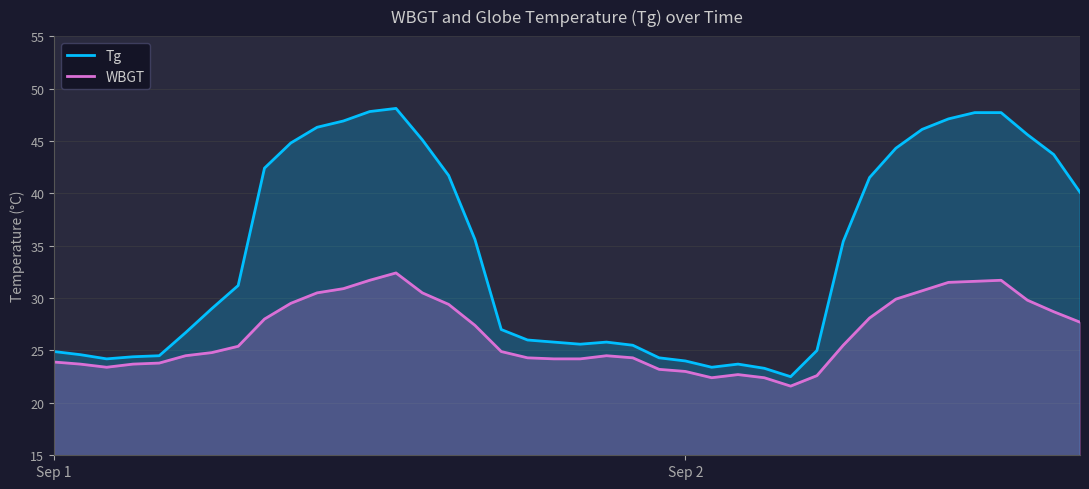

Where does the Tg series first go above 31?

7